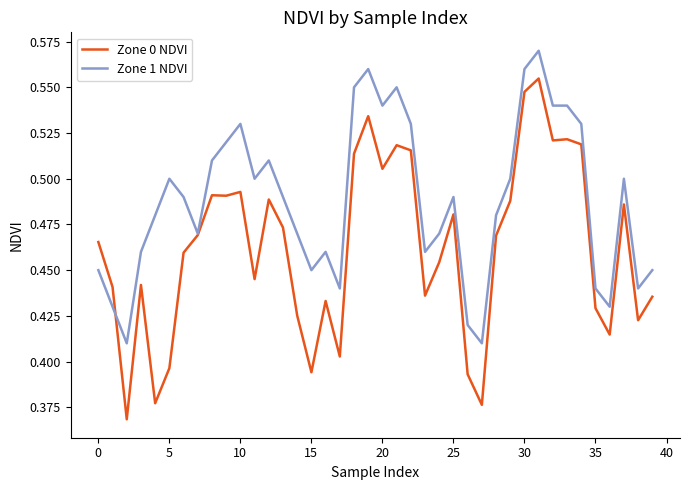

Rank the series by their average value, from highest to lowest.

Zone 1 NDVI, Zone 0 NDVI